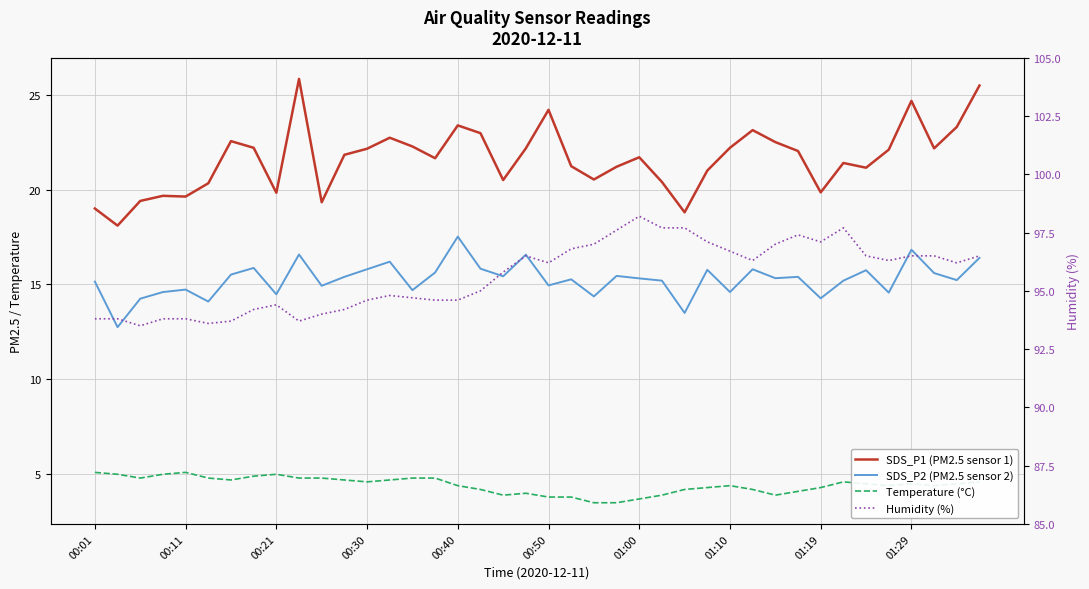

At how many categories does at least one series exceed 26?

40